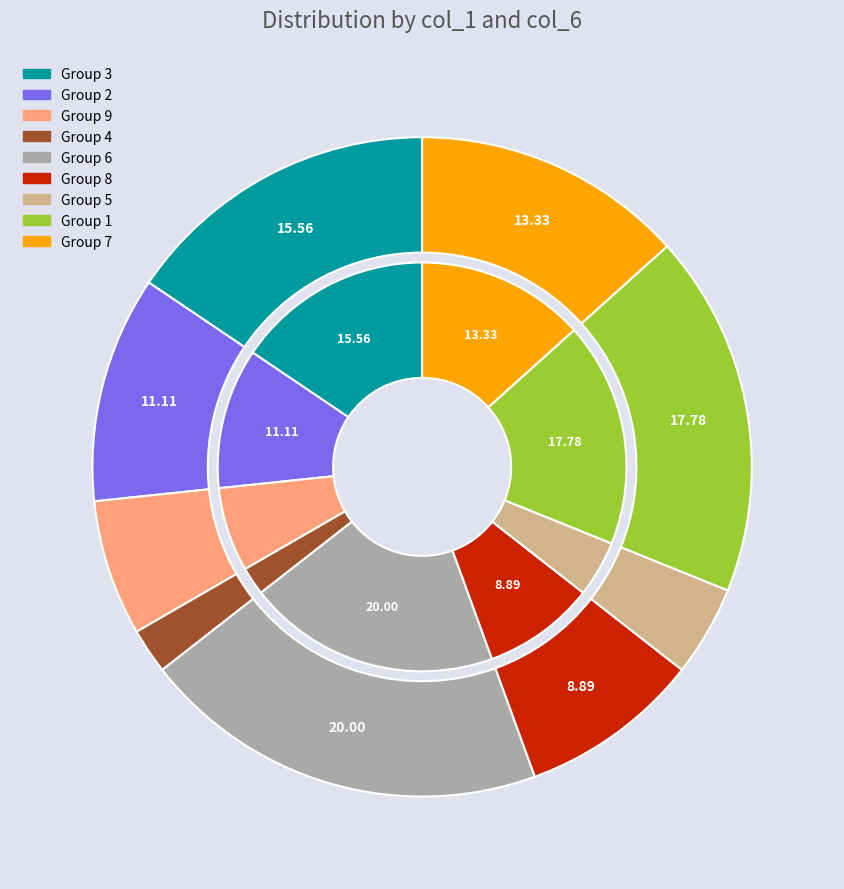

What is the largest slice in the pie chart?

6